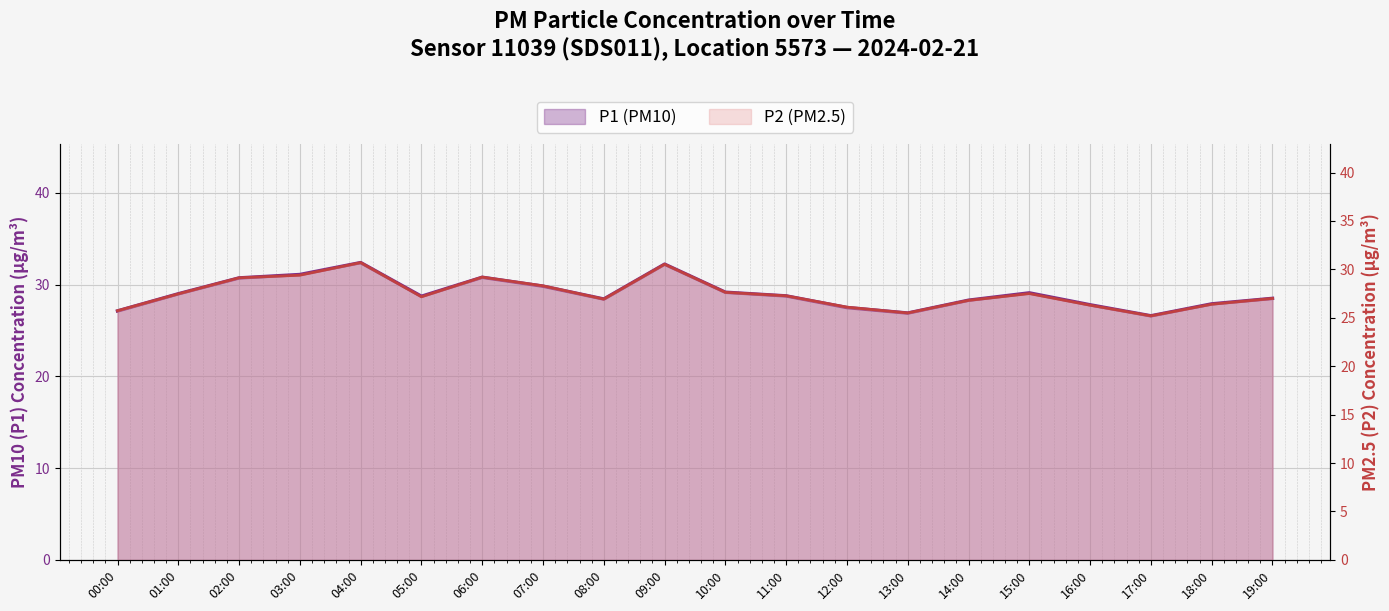

True or false: P2 and P1 cross at least once.

False